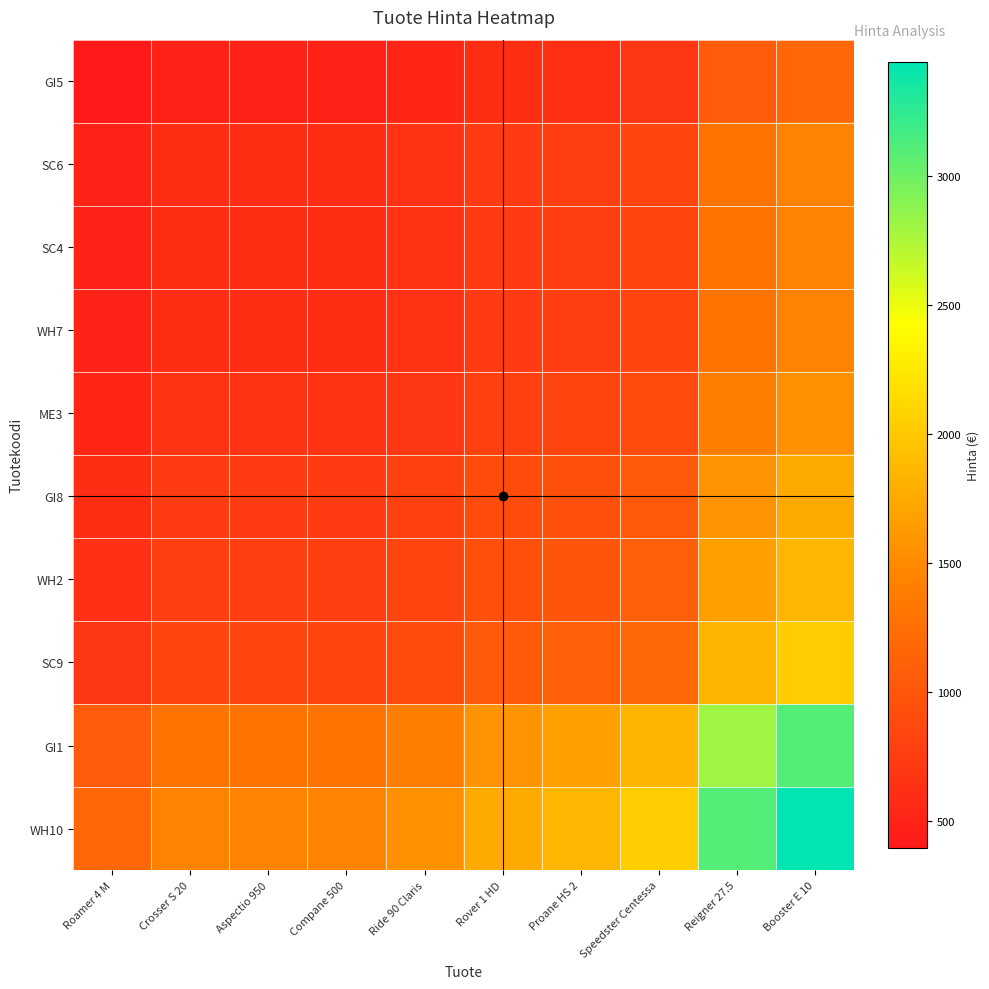

What is the spread (max minus min) of values at Aspectio 950?

946.6